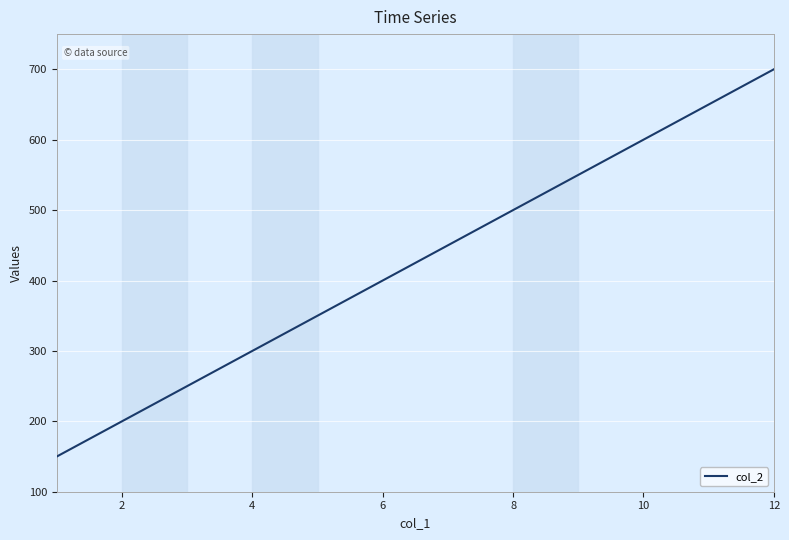

What is the greatest value displayed?

700